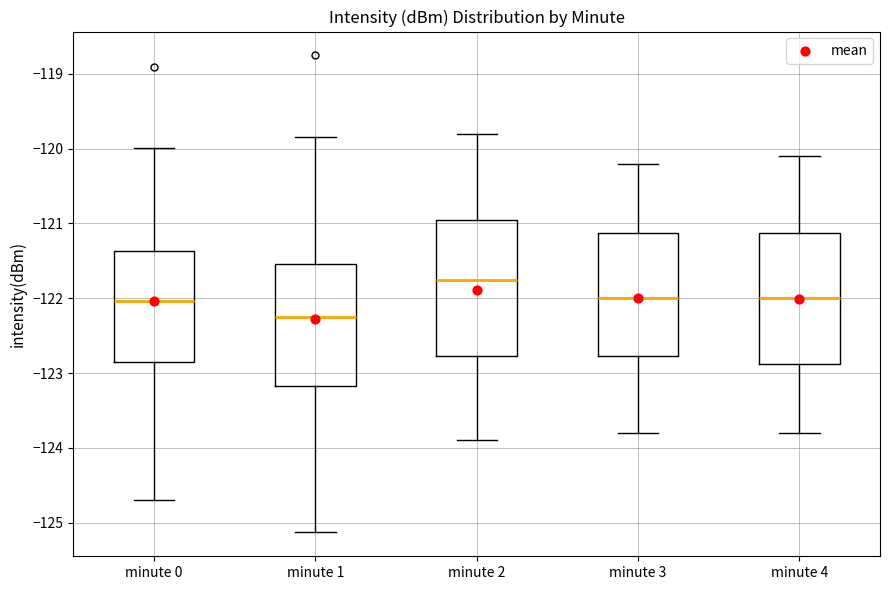

Reading left to right, read every box against the y-axis: the position of its median line, the range the box covers, and the ends of its whiskers. The values are not printed on the chart, so give them approximately, as read against the axis.

minute 0: median -122.0, box -122.9 to -121.4, whiskers -124.7 to -120.0
minute 1: median -122.2, box -123.2 to -121.5, whiskers -125.1 to -119.8
minute 2: median -121.7, box -122.8 to -120.9, whiskers -123.9 to -119.8
minute 3: median -122.0, box -122.8 to -121.1, whiskers -123.8 to -120.2
minute 4: median -122.0, box -122.9 to -121.1, whiskers -123.8 to -120.1